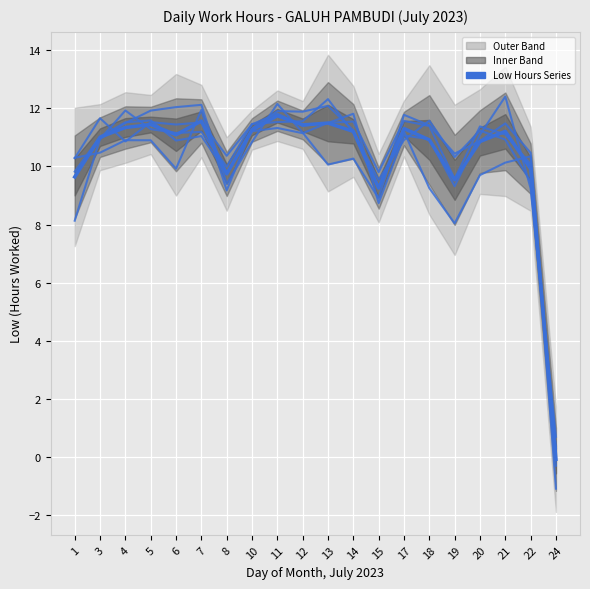

The Series 1 series shows 9.8 at 15. True or false?

True